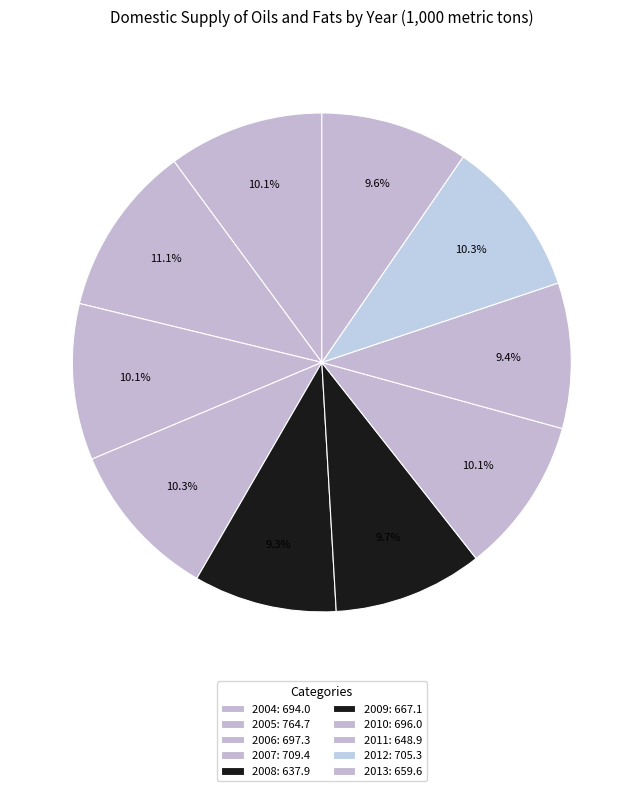

How many segments does this pie chart have?

10